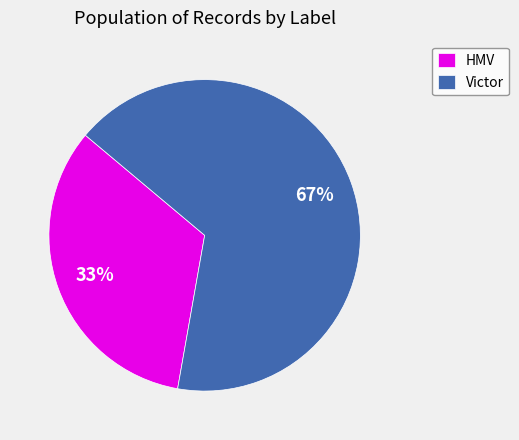

The HMV slice represents 33% of the pie. True or false?

True